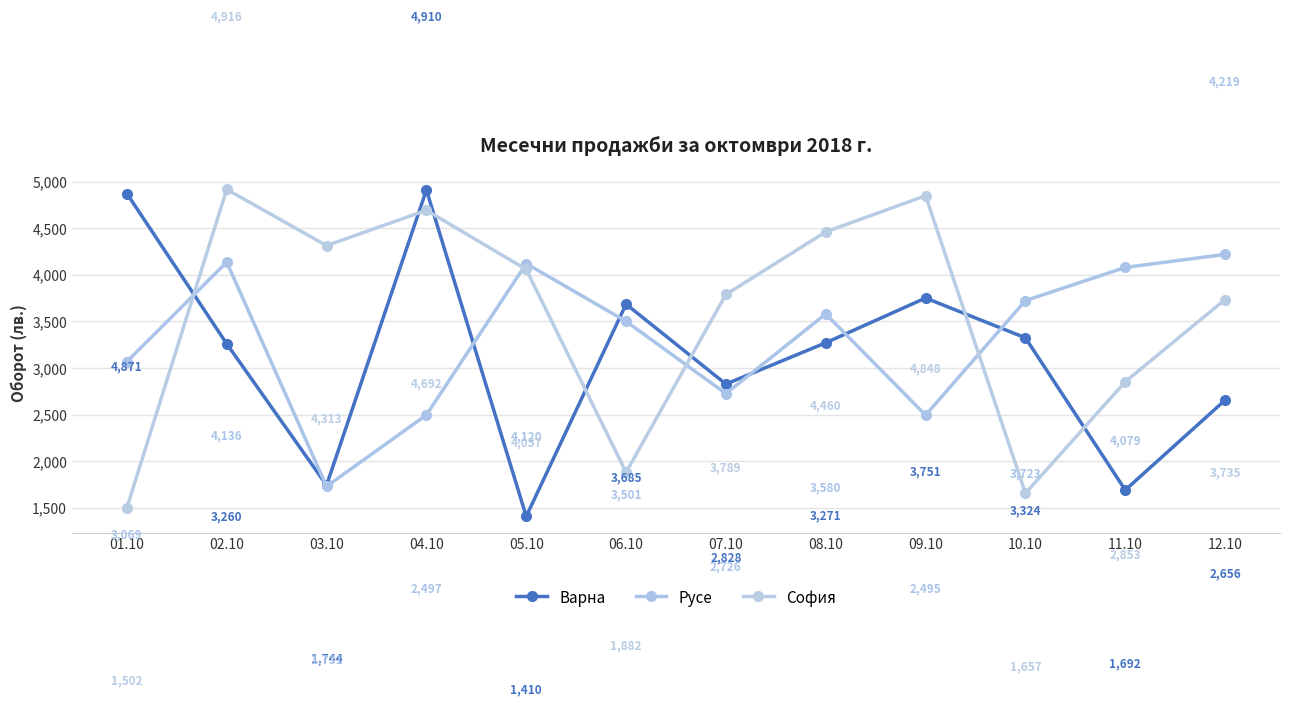

What are all the series names shown in the legend?

Варна, Русе, София